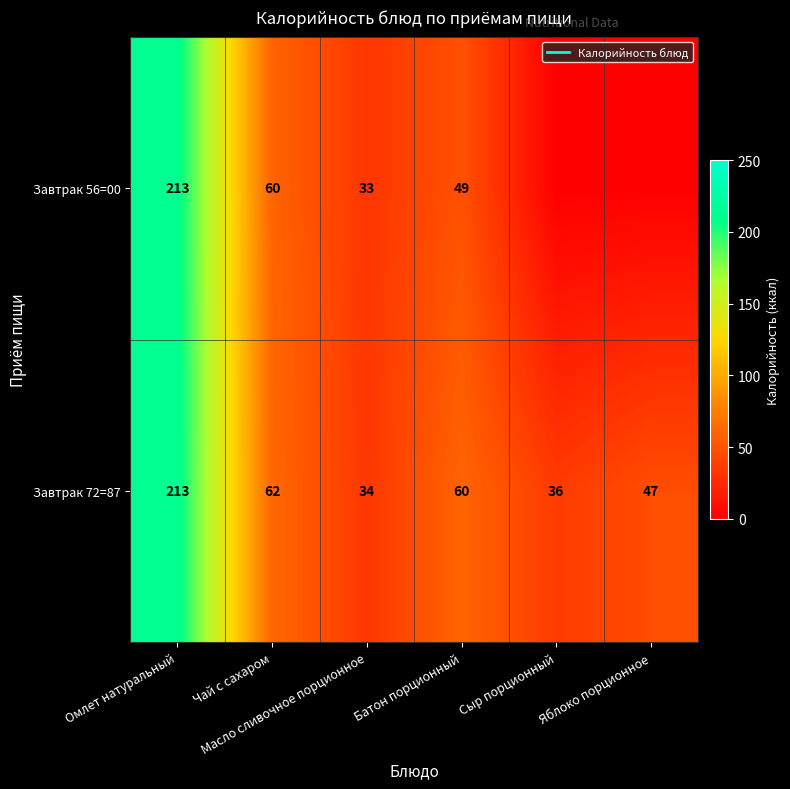

Where does the Завтрак 56=00 series first go above 49?

Омлет натуральный